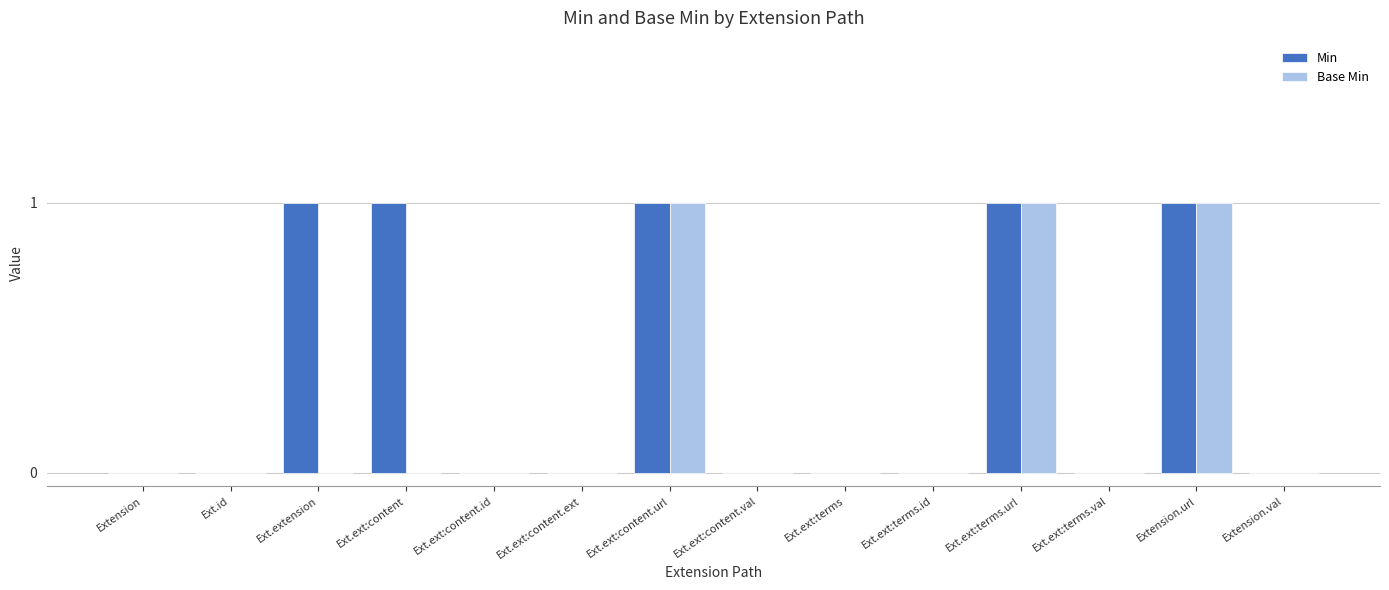

Reading left to right, list all the values displayed in this chart.

Min: 0	0	1	1	0	0	1	0	0	0	1	0	1	0
Base Min: 0	0	0	0	0	0	1	0	0	0	1	0	1	0